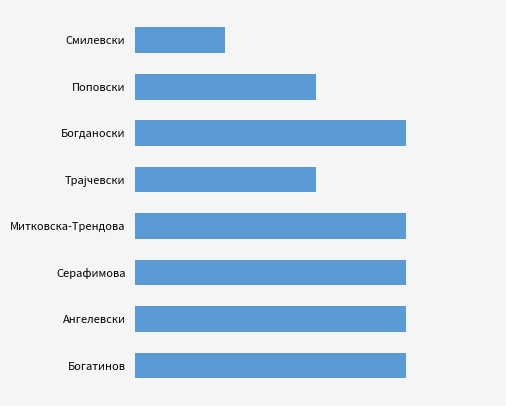

Does the chart contain any negative values?

No